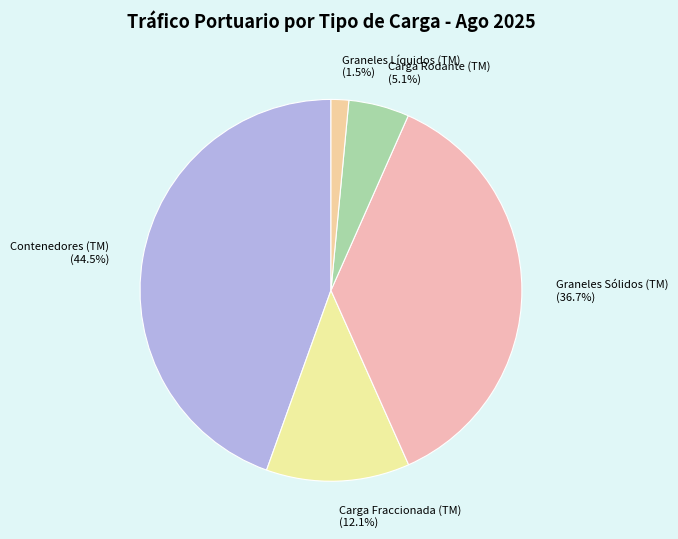

Count the number of slices in the pie.

5